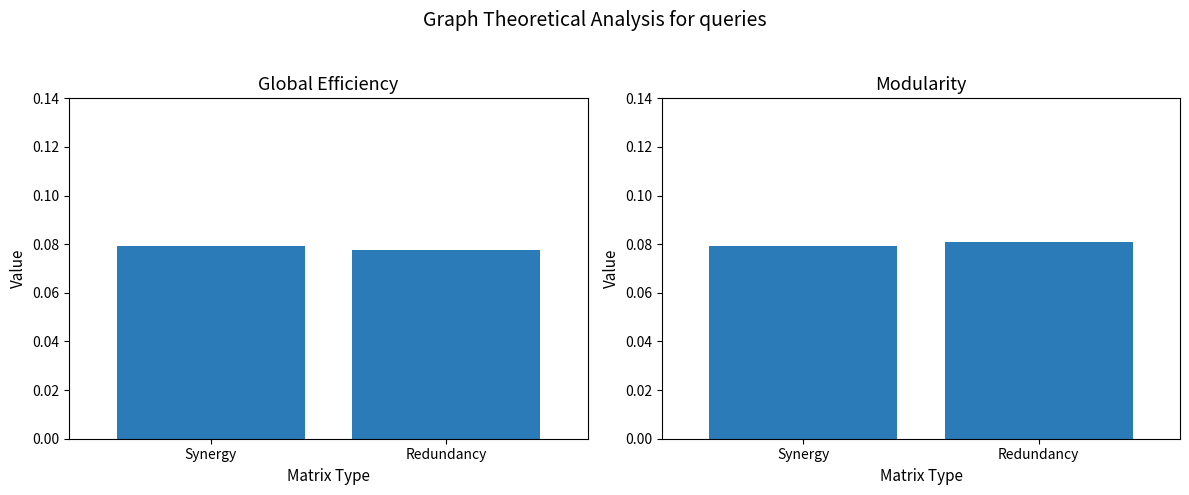

Rank the series by their average value, from lowest to highest.

Global Efficiency, Modularity